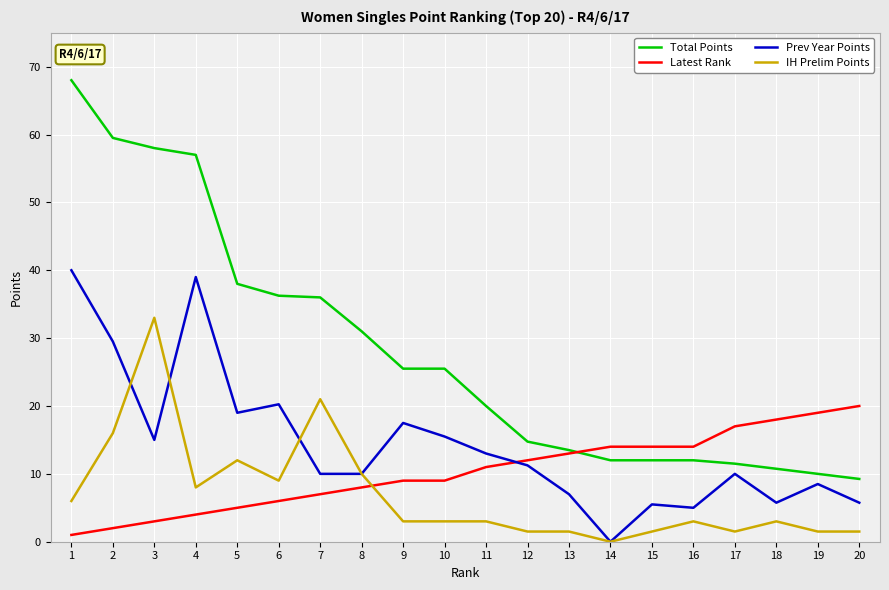

Is it true that Latest Rank equals 12.2 at 10?

False